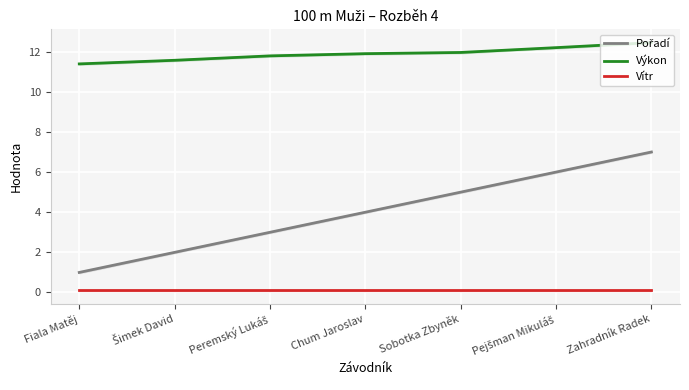

Between Peremský Lukáš and Šimek David, which is larger?

Peremský Lukáš